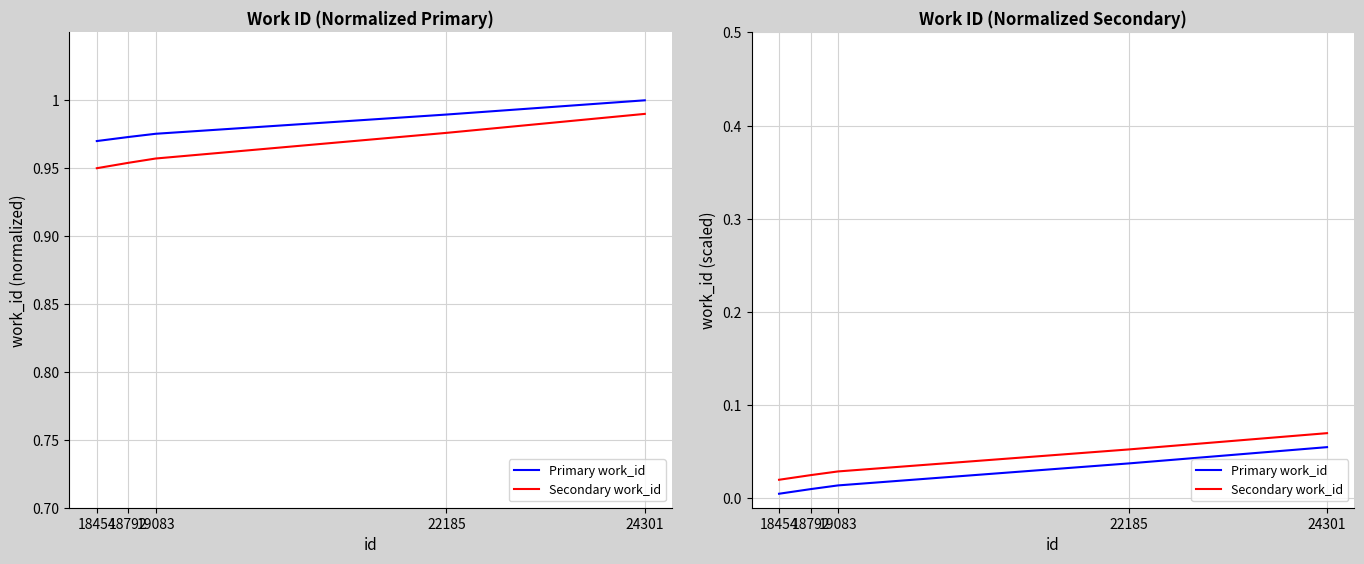

What is the total value across all series at 22185?

0.1